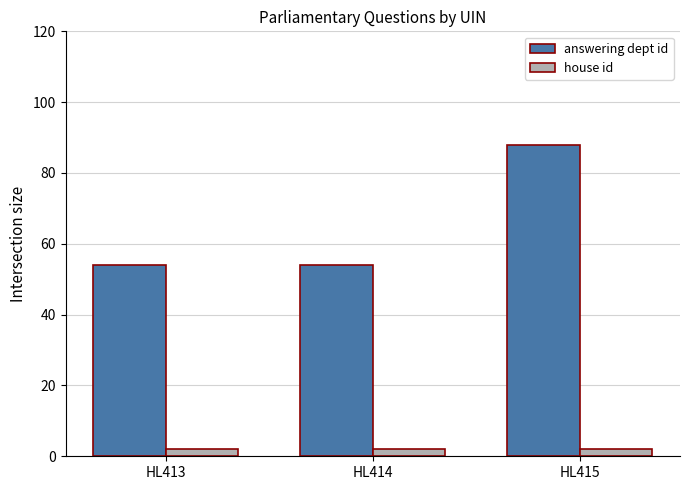

Which series has the largest range (max minus min)?

answering dept id